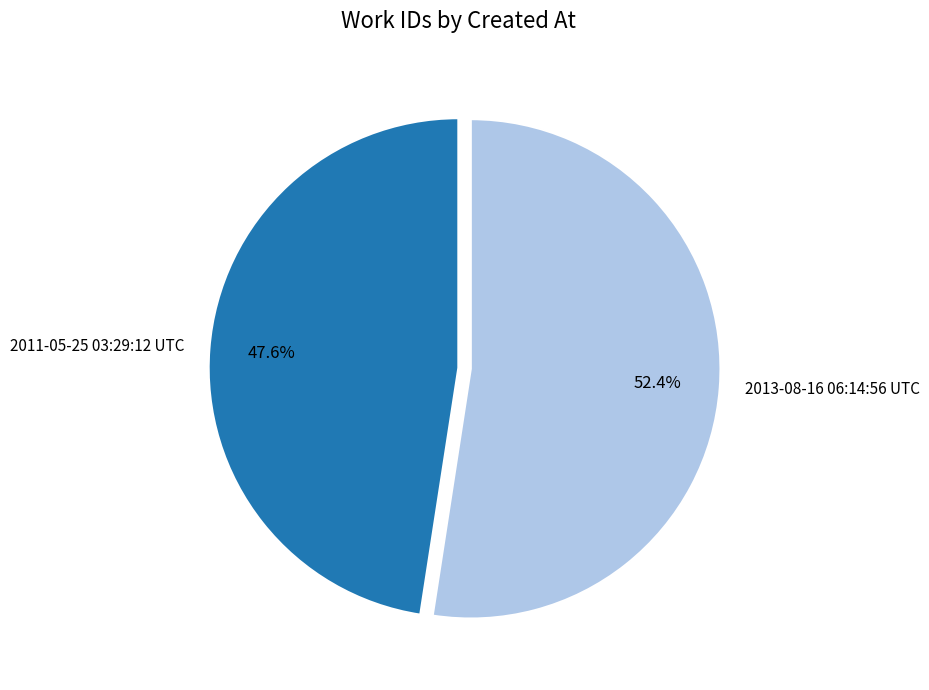

Approximately how many times larger is the value at 2011-05-25 03:29:12 UTC compared to 2013-08-16 06:14:56 UTC?

0.9